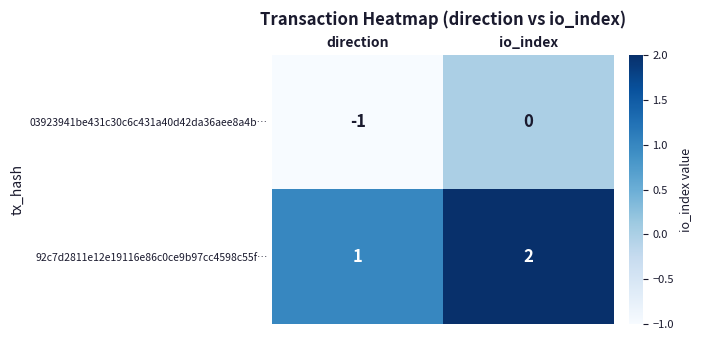

Reading left to right, list all the values displayed in this chart.

03923941be431c30c6c431a40d42da36aee8a4b…: -1	0
92c7d2811e12e19116e86c0ce9b97cc4598c55f…: 1	2